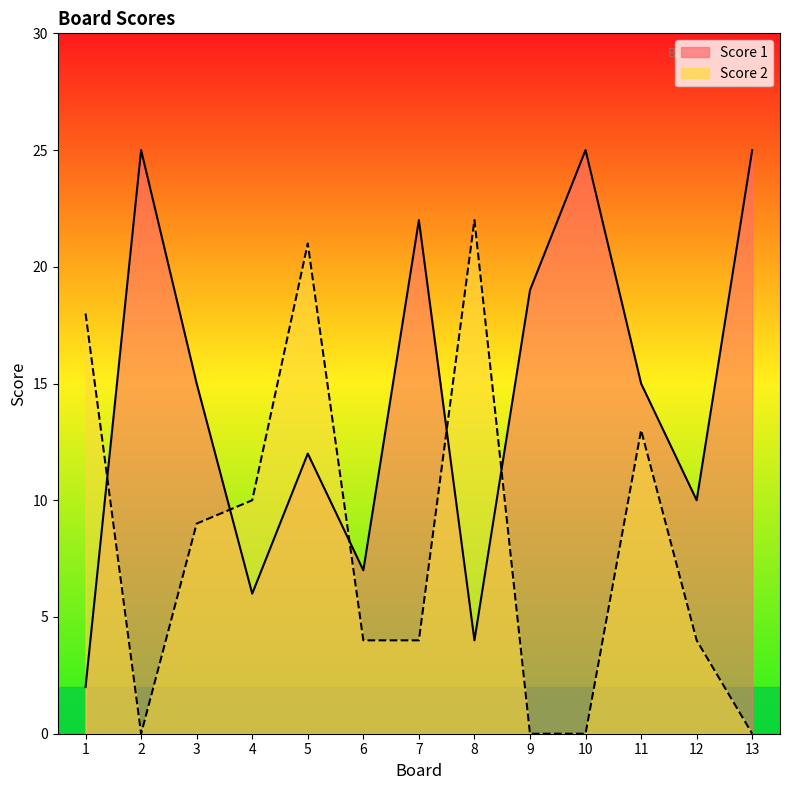

Reading left to right, what are all the values shown in this chart?

Score 1: 2	25	15	6	12	7	22	4	19	25	15	10	25
Score 2: 18	0	9	10	21	4	4	22	0	0	13	4	0